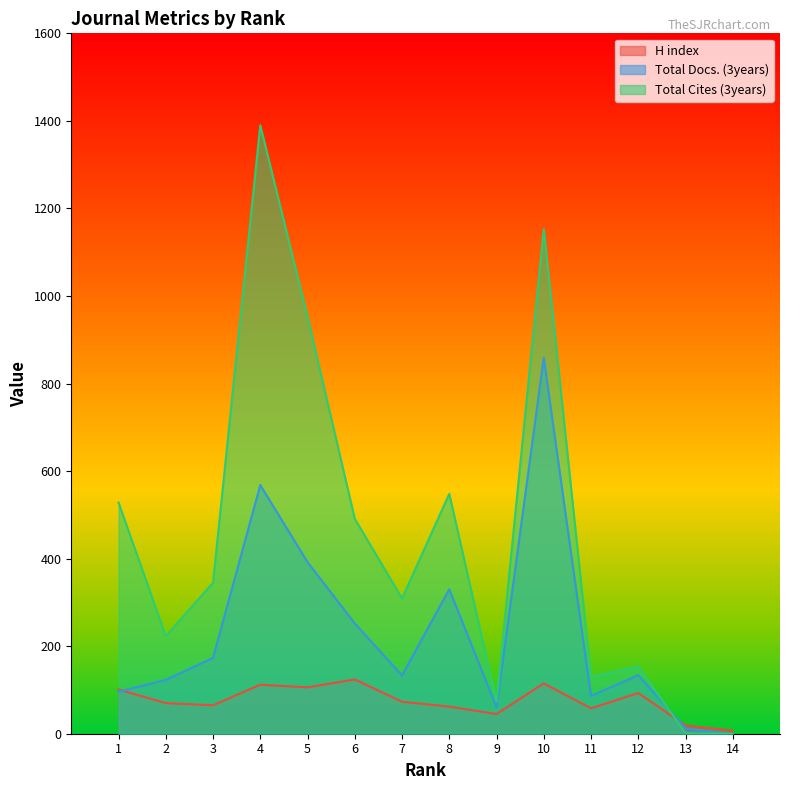

Reading left to right, list all the values displayed in this chart.

H index: 101	70	65	112	106	124	73	62	45	115	58	93	19	7
Total Docs. (3years): 96	123	173	568	392	252	133	330	60	859	86	134	12	0
Total Cites (3years): 528	223	345	1390	952	491	309	548	73	1153	130	154	1	0